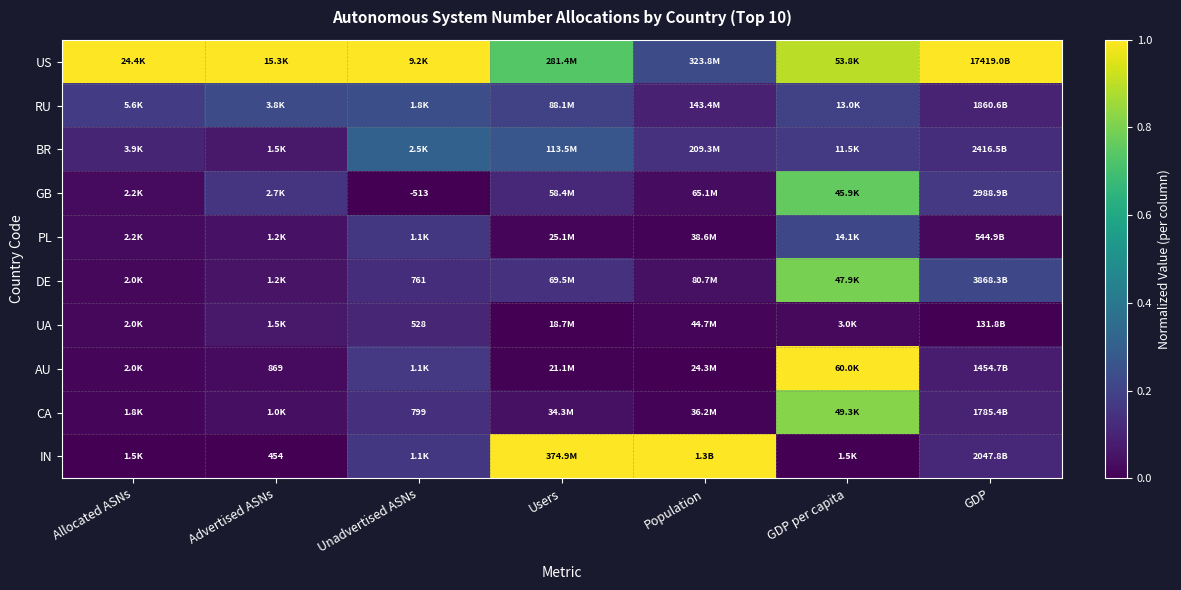

Count the number of data series in this chart.

10